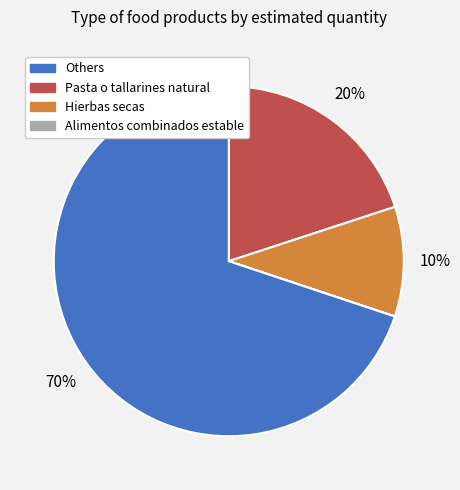

To the nearest percent, what is the difference between the largest and smallest slice percentages?

70%